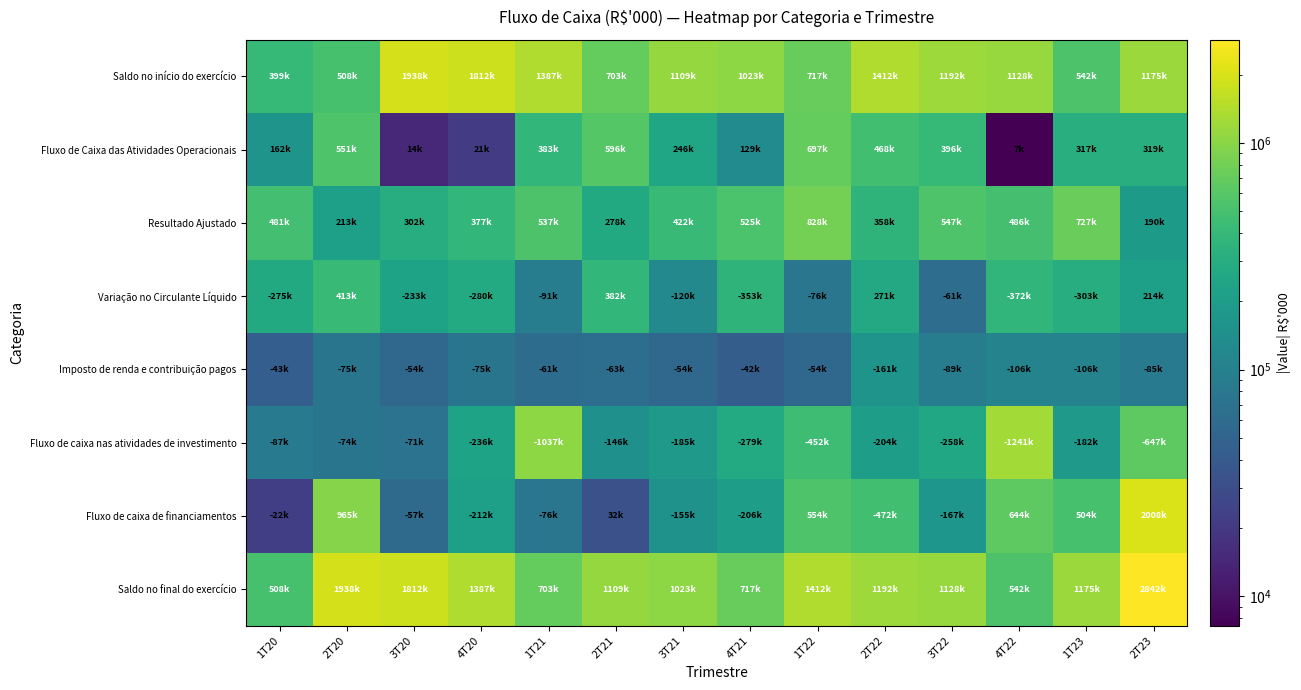

Between 2T21 and 1T21, which is larger?

1T21